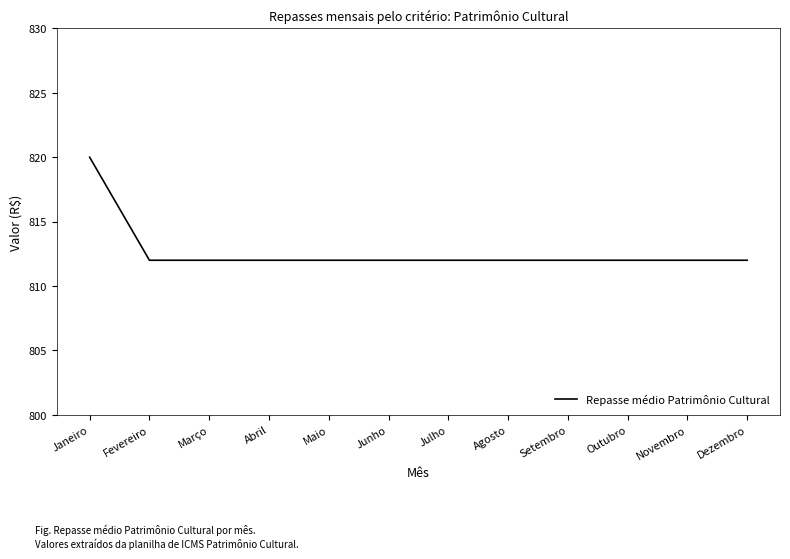

What is the ratio of the value at Janeiro to the value at Fevereiro?

1.0